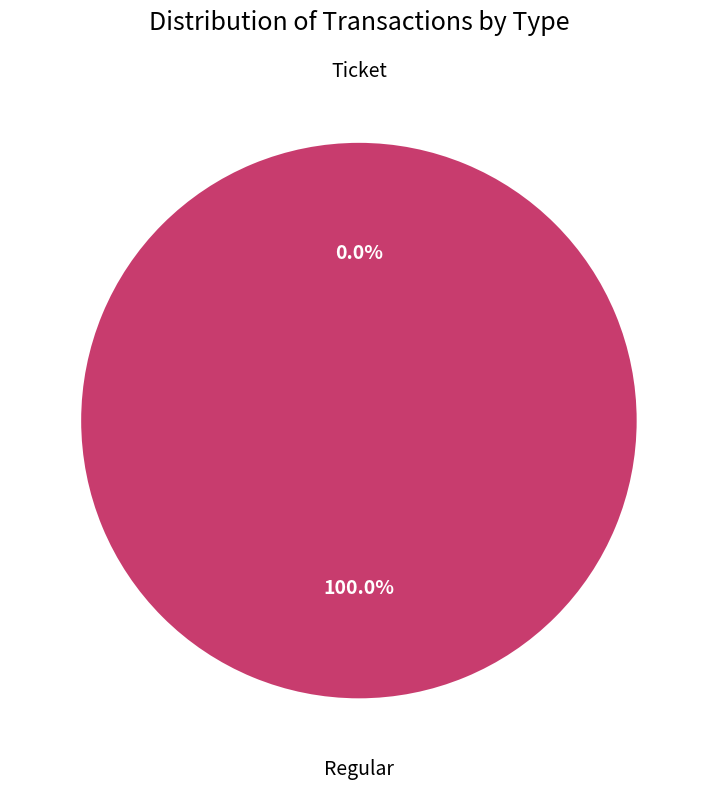

How many slices are in this pie chart?

2